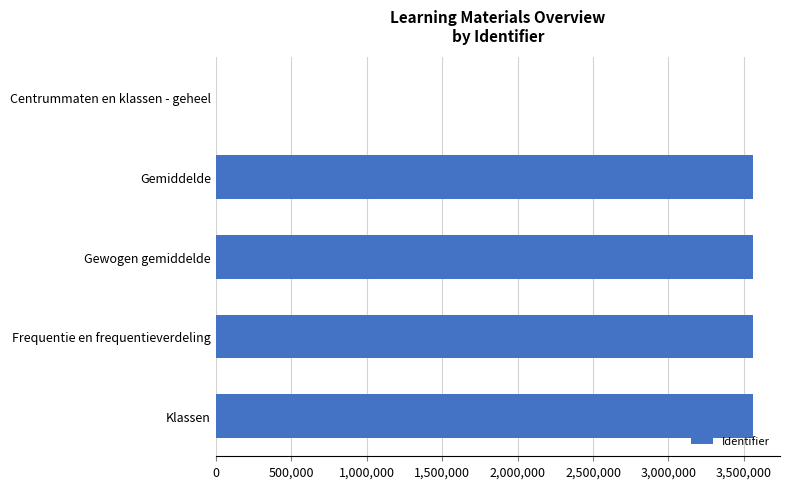

How many data points does each series have?

5